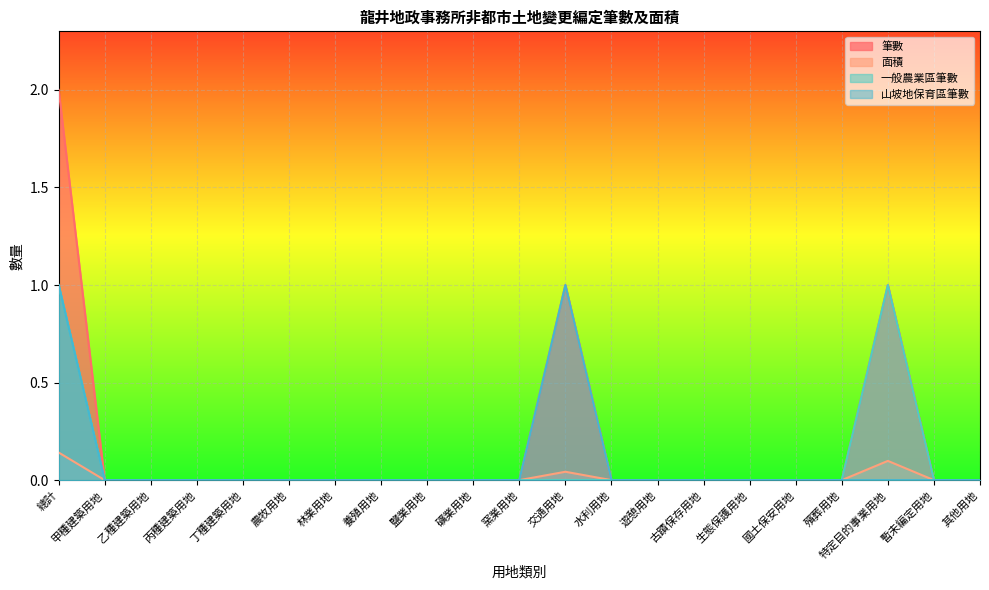

Which series has the largest range (max minus min)?

筆數